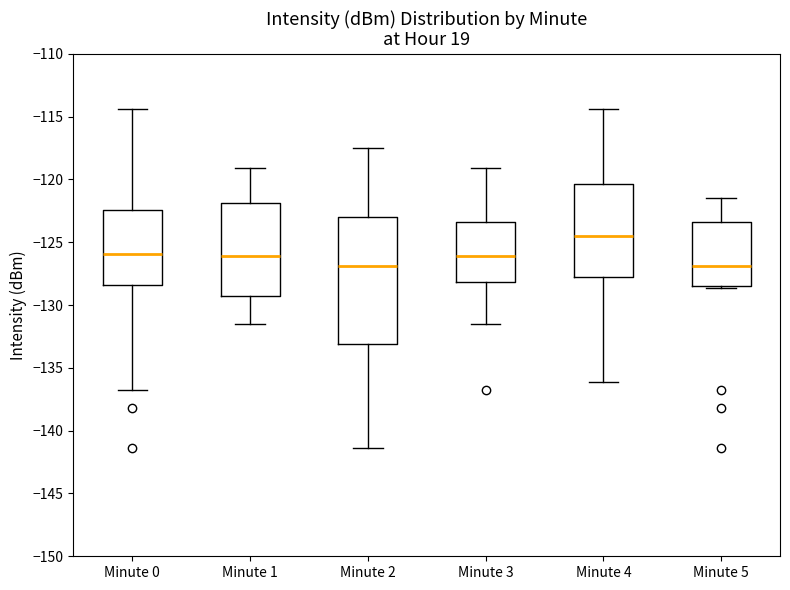

Which box is the tallest, from its lower edge to its upper edge?

Minute 2